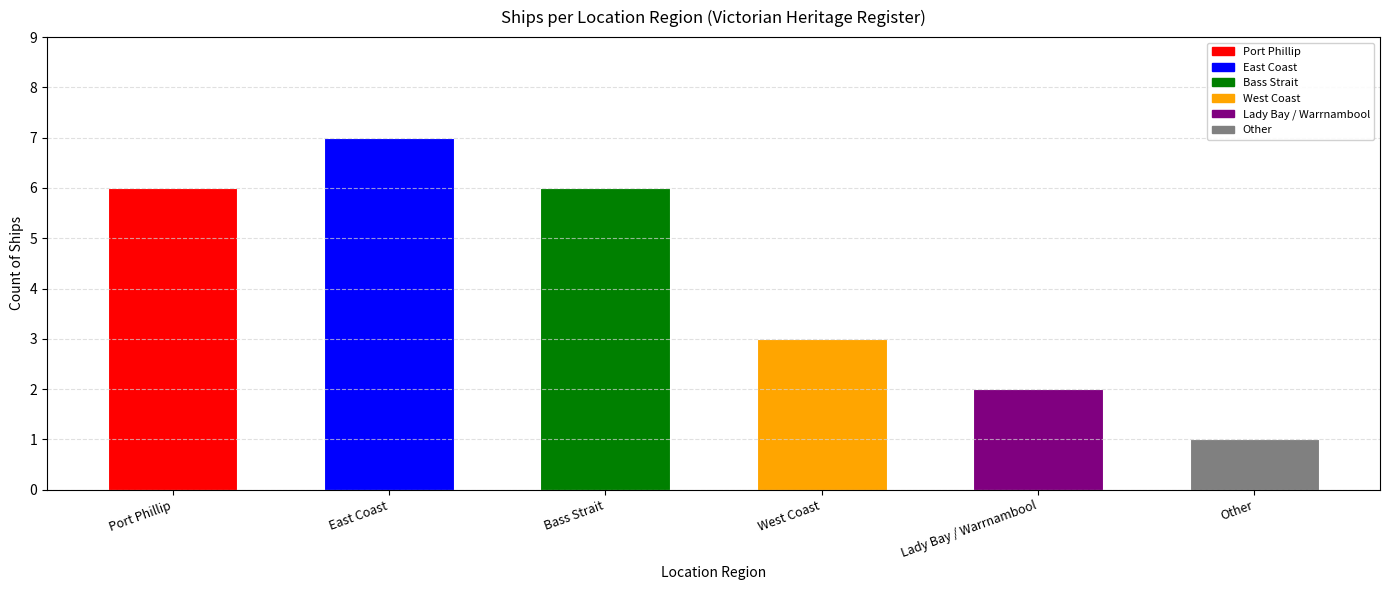

Reading left to right, extract all data points from this chart.

6	7	6	3	2	1